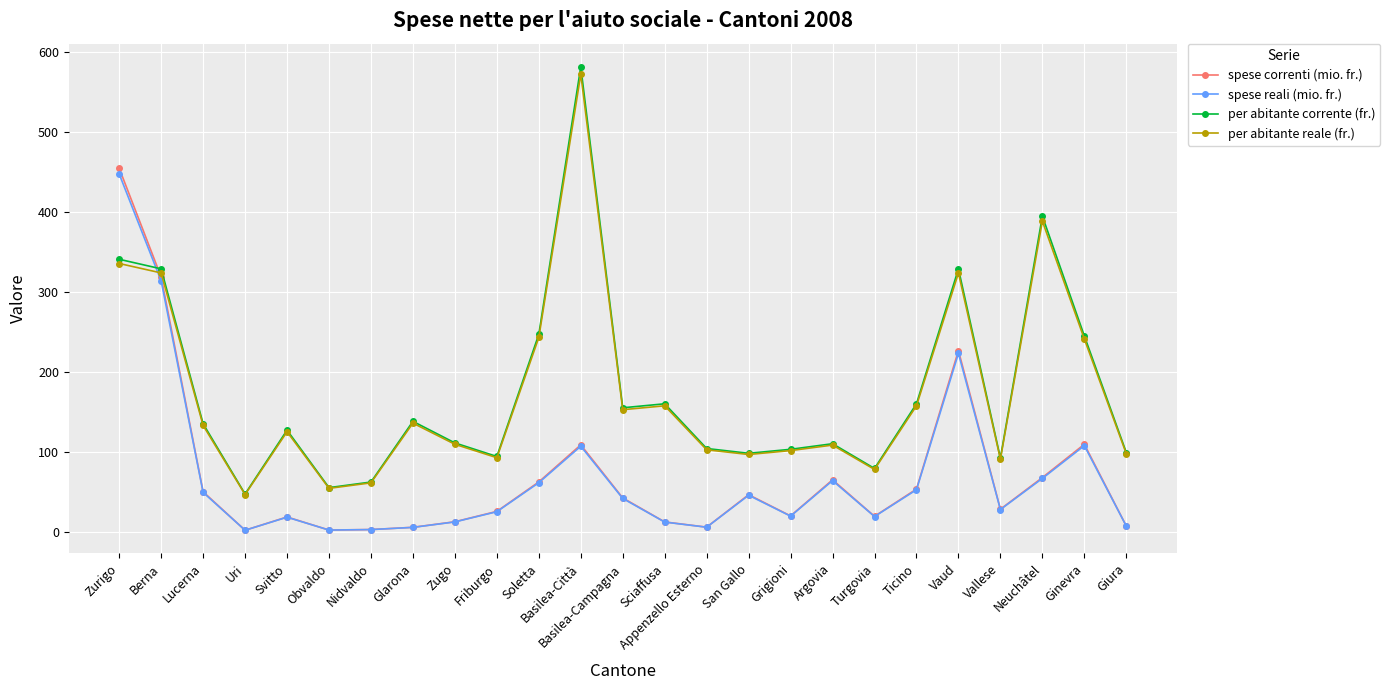

What position from the right is Basilea-Città?

14